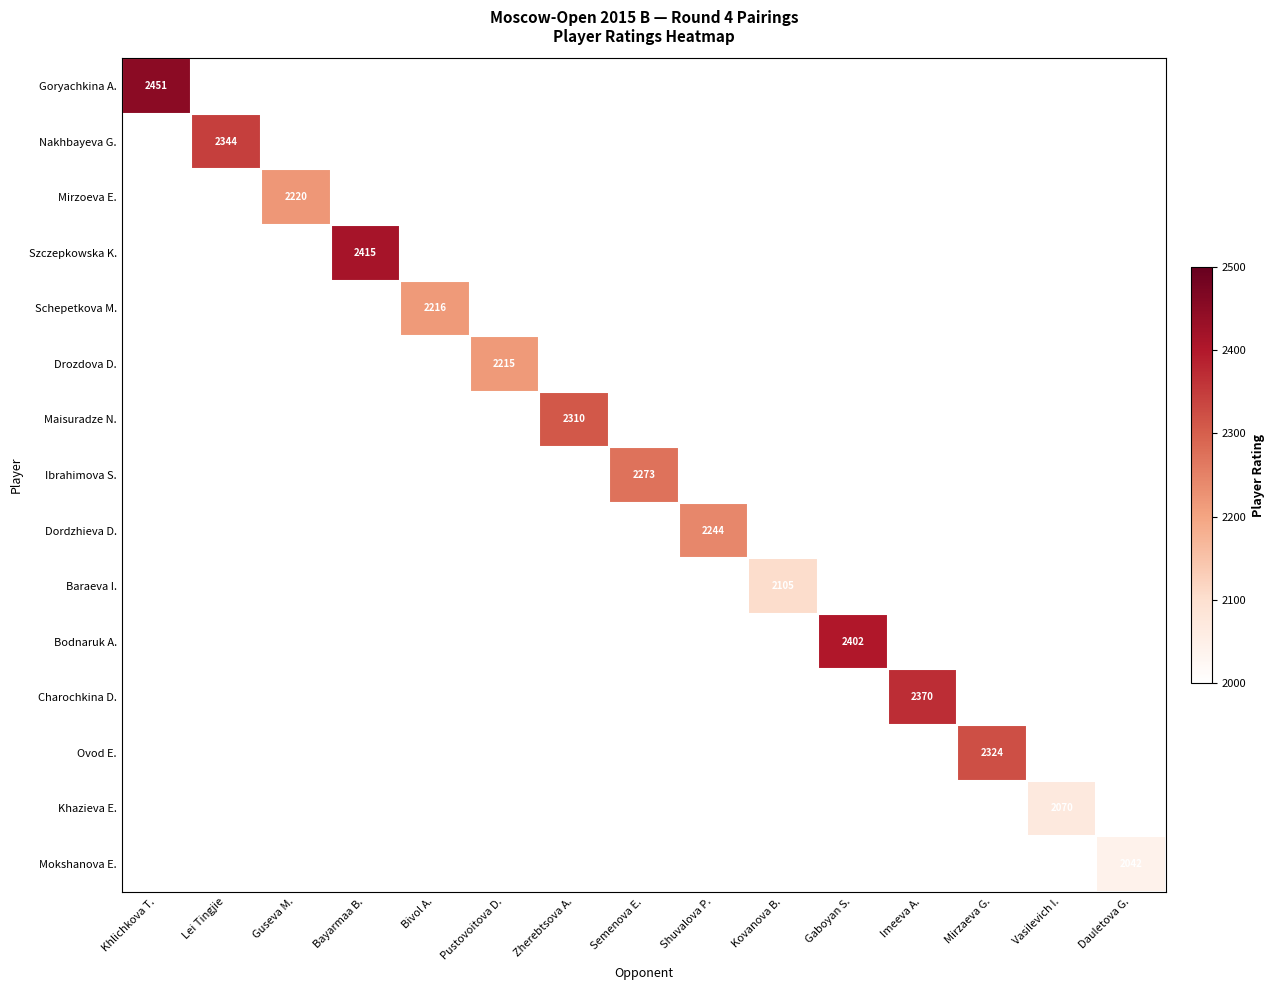

The value of Drozdova D. at Mirzaeva G. is 0. True or false?

True